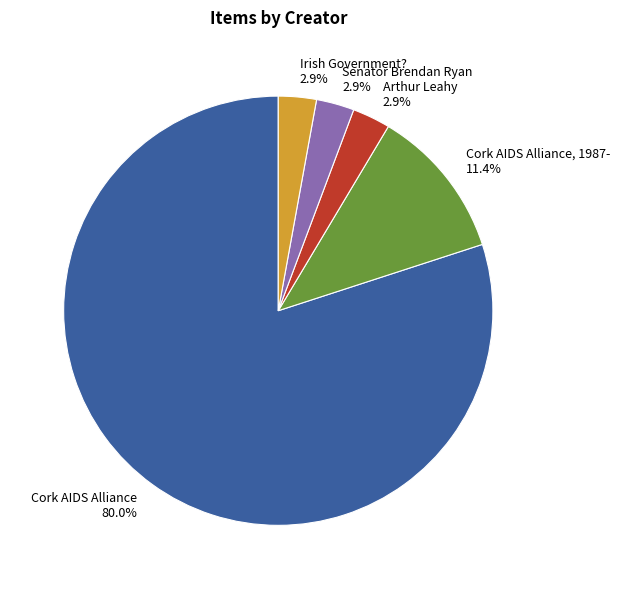

Which slice is the largest?

Cork AIDS Alliance